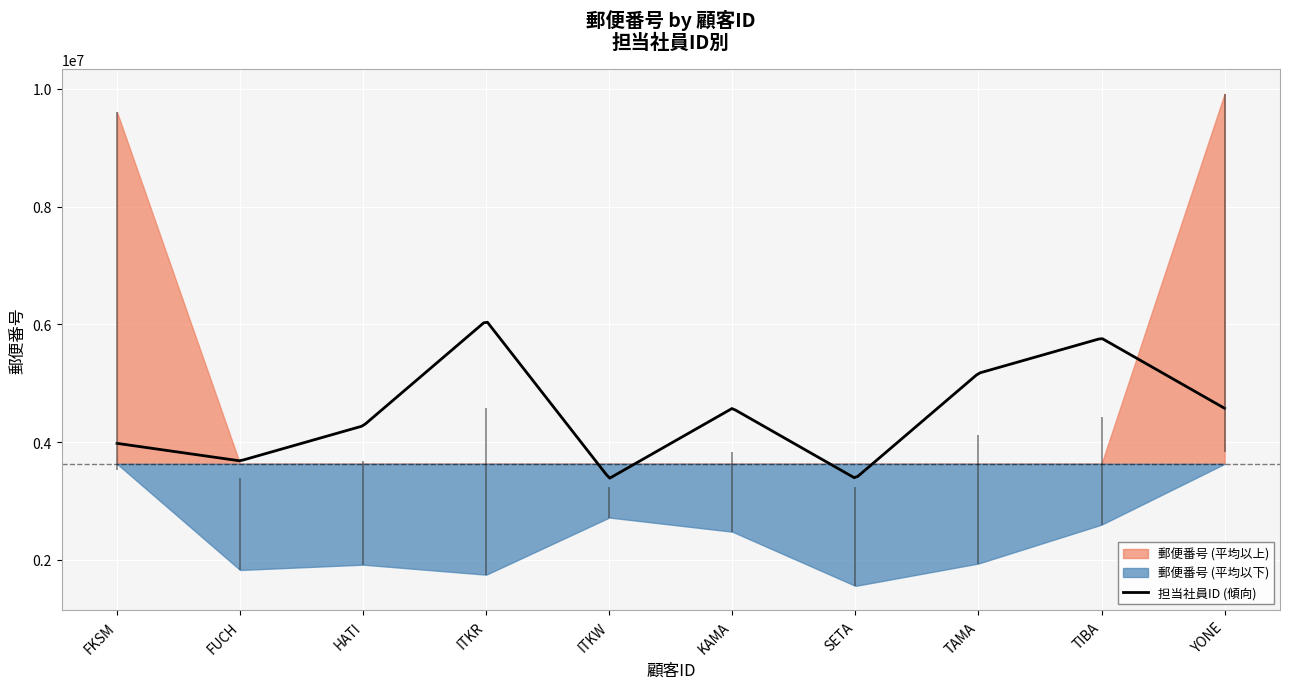

What is the label of the 8th point from the right?

HATI